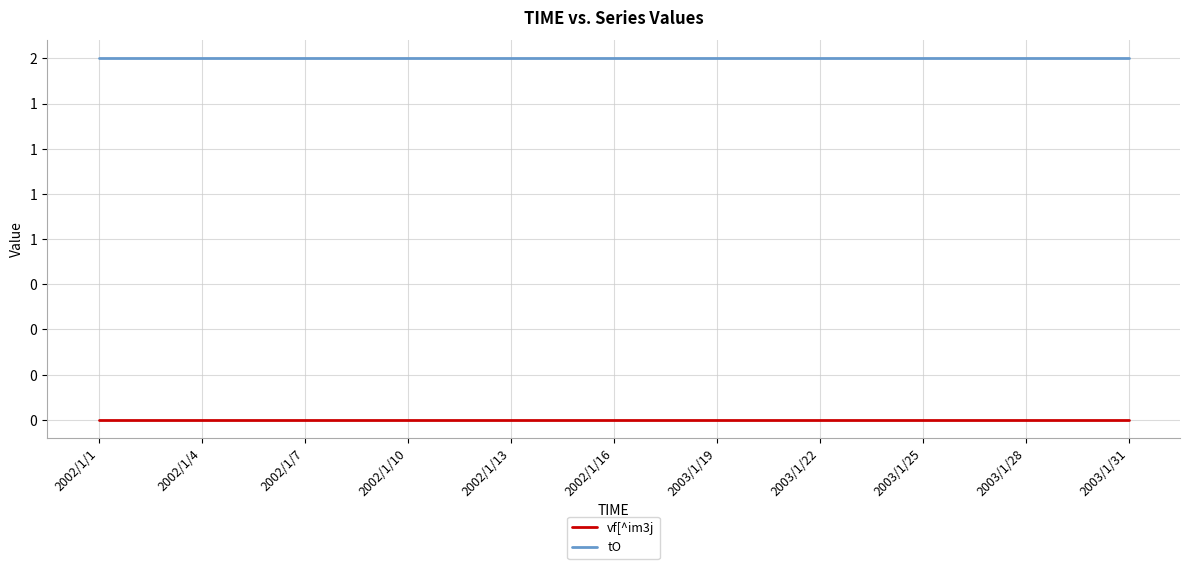

What are all the series names shown in the legend?

vf[^im3j, tO